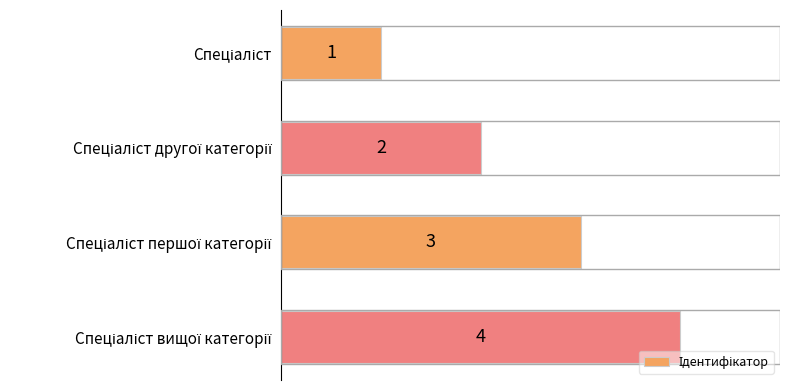

What is the value of the 2nd bar from the top?

2